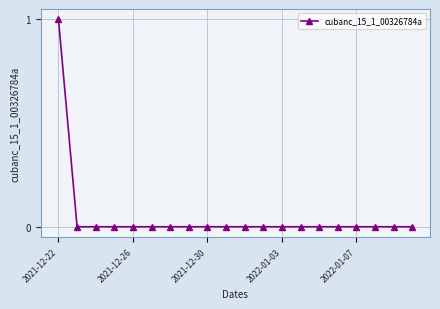

Reading right to left, what are all the values shown in this chart?

0	0	0	0	0	0	0	0	0	0	0	0	0	0	0	0	0	0	0	1